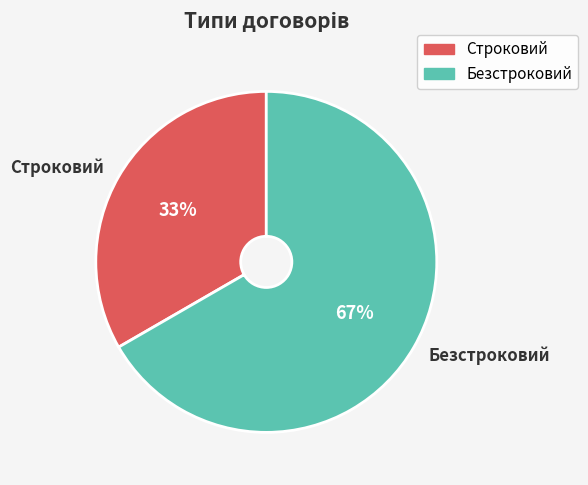

Is it true that Строковий is 27% of the pie?

False